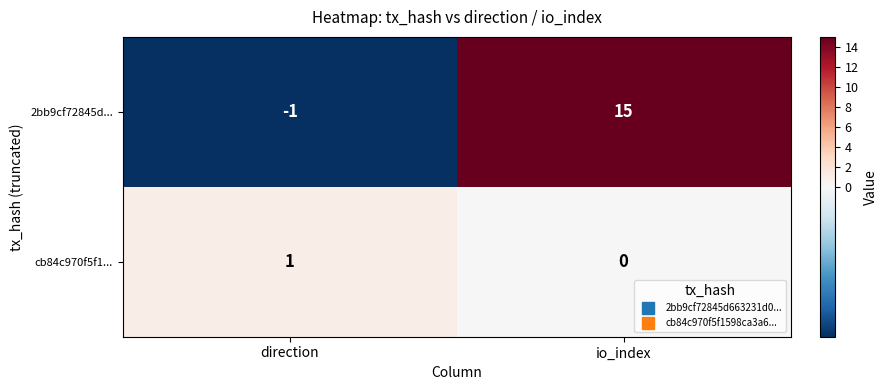

At how many categories does at least one series exceed 11?

1